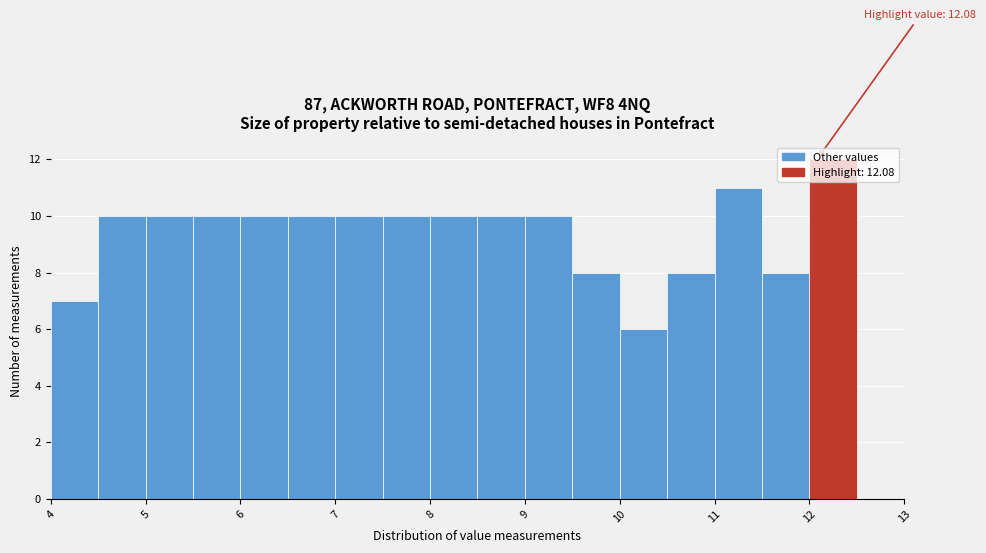

Over which range of the x-axis is the bar tallest?

12.0 to 12.5